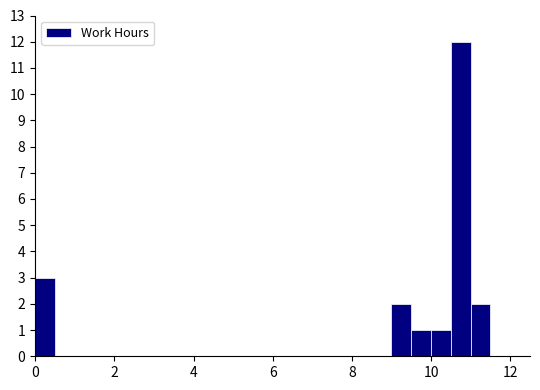

Read against the x-axis, roughly where is the centre of the tallest bar?

10.8